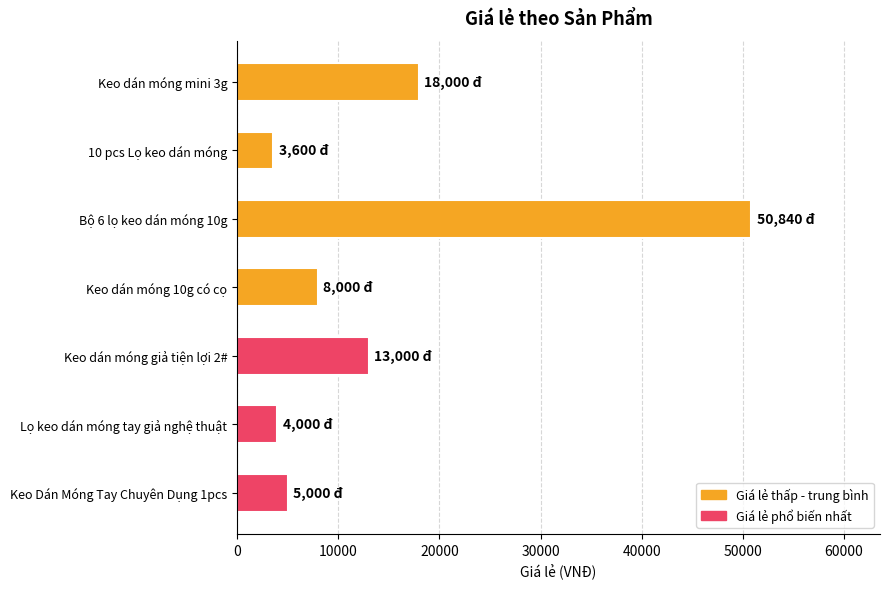

What is the average value?

14634